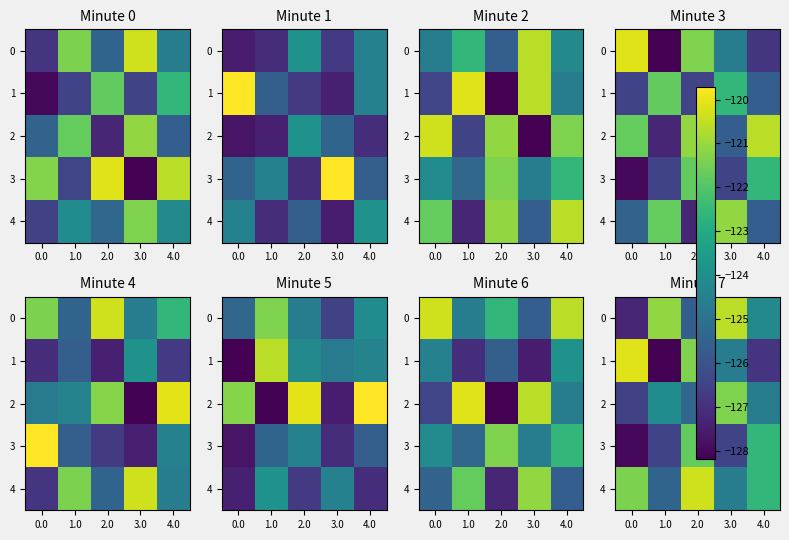

What is the difference between the maximum and minimum values in the 4 series?

5.1